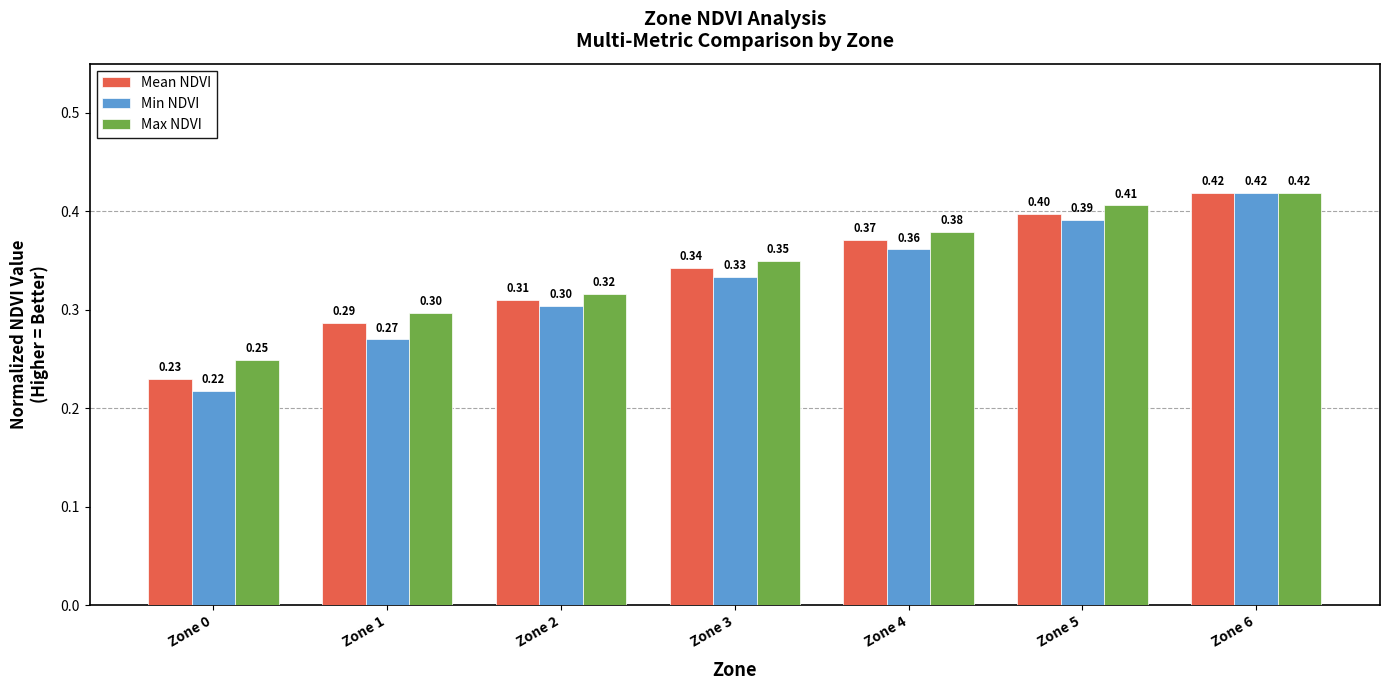

How many bars are there in total?

21